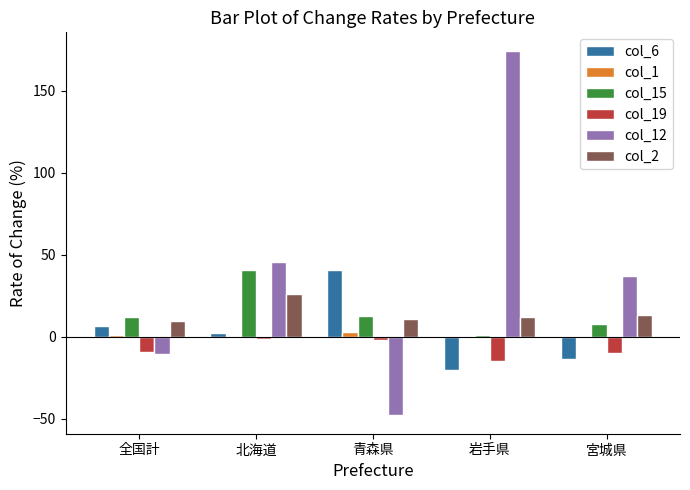

Which category has the highest value in the col_15 series?

北海道